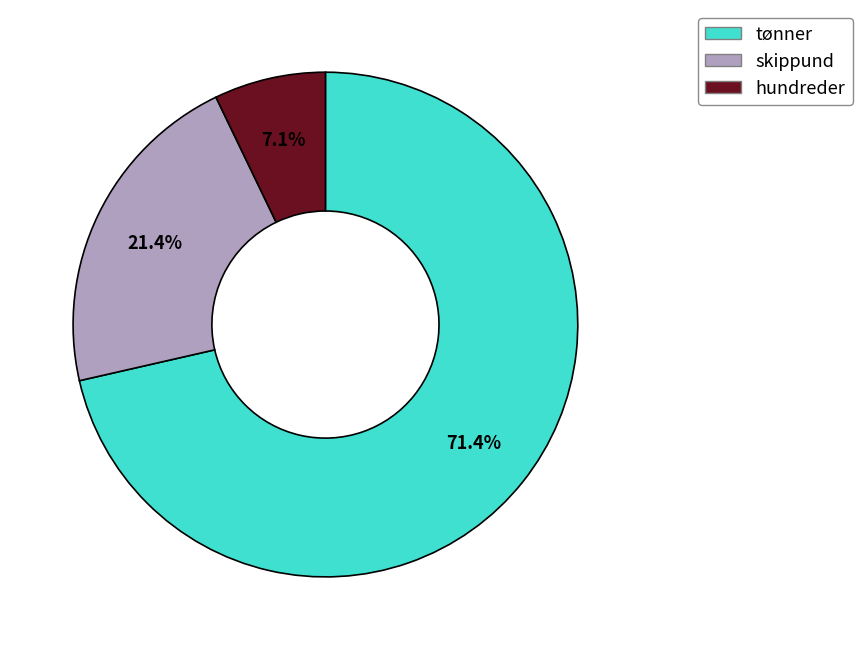

Do skippund and hundreder together represent more than half of the pie?

No